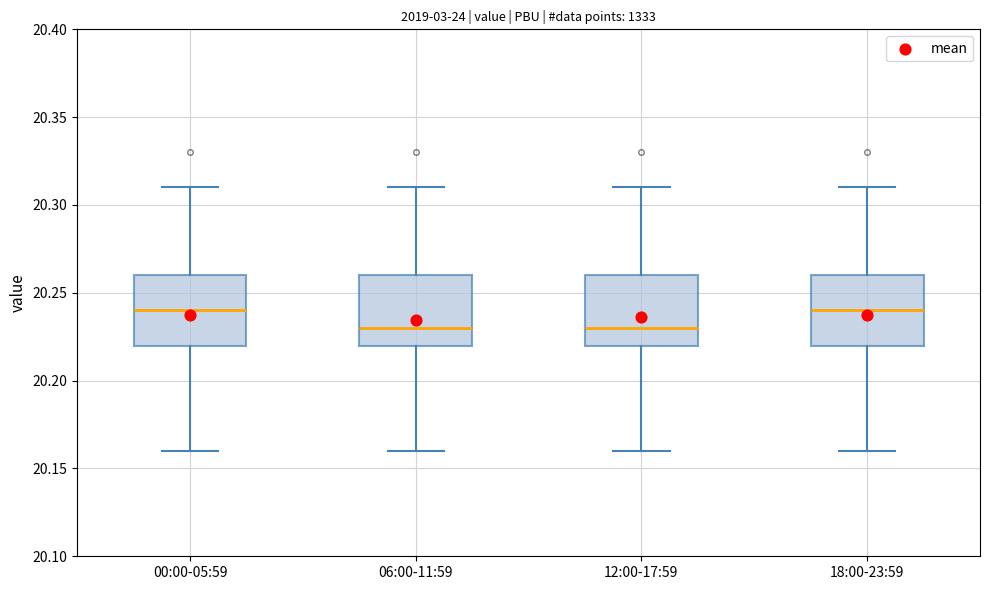

Reading left to right, read every box against the y-axis: the position of its median line, the range the box covers, and the ends of its whiskers. The values are not printed on the chart, so give them approximately, as read against the axis.

00:00-05:59: median 20.24, box 20.22 to 20.26, whiskers 20.16 to 20.31
06:00-11:59: median 20.23, box 20.22 to 20.26, whiskers 20.16 to 20.31
12:00-17:59: median 20.23, box 20.22 to 20.26, whiskers 20.16 to 20.31
18:00-23:59: median 20.24, box 20.22 to 20.26, whiskers 20.16 to 20.31